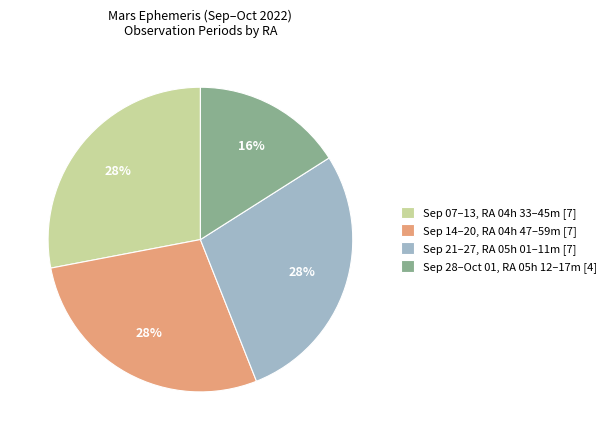

Is there a majority slice in this chart?

No